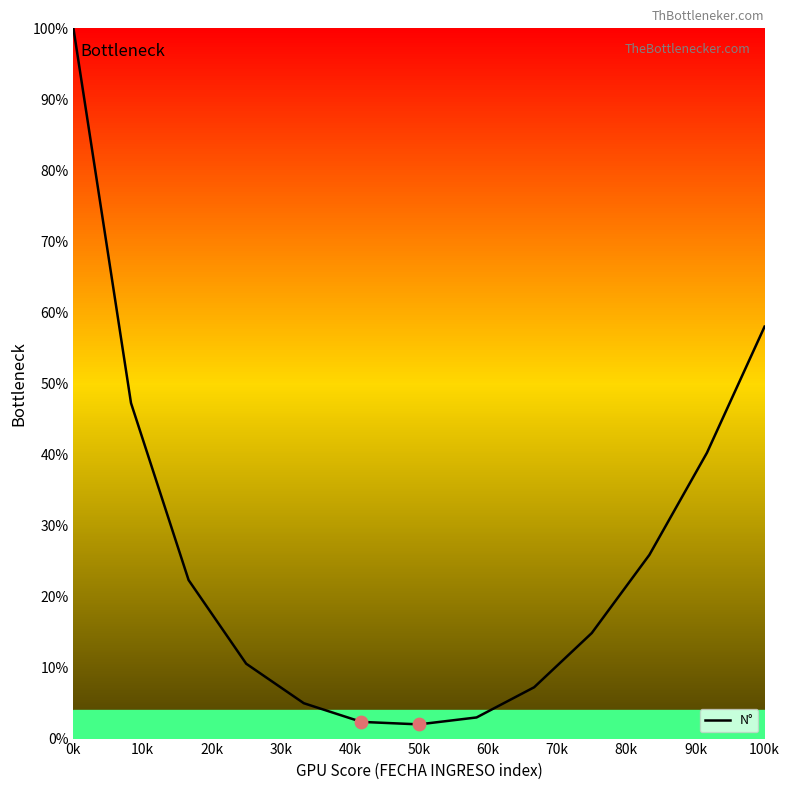

What is the smallest value displayed?

2.0